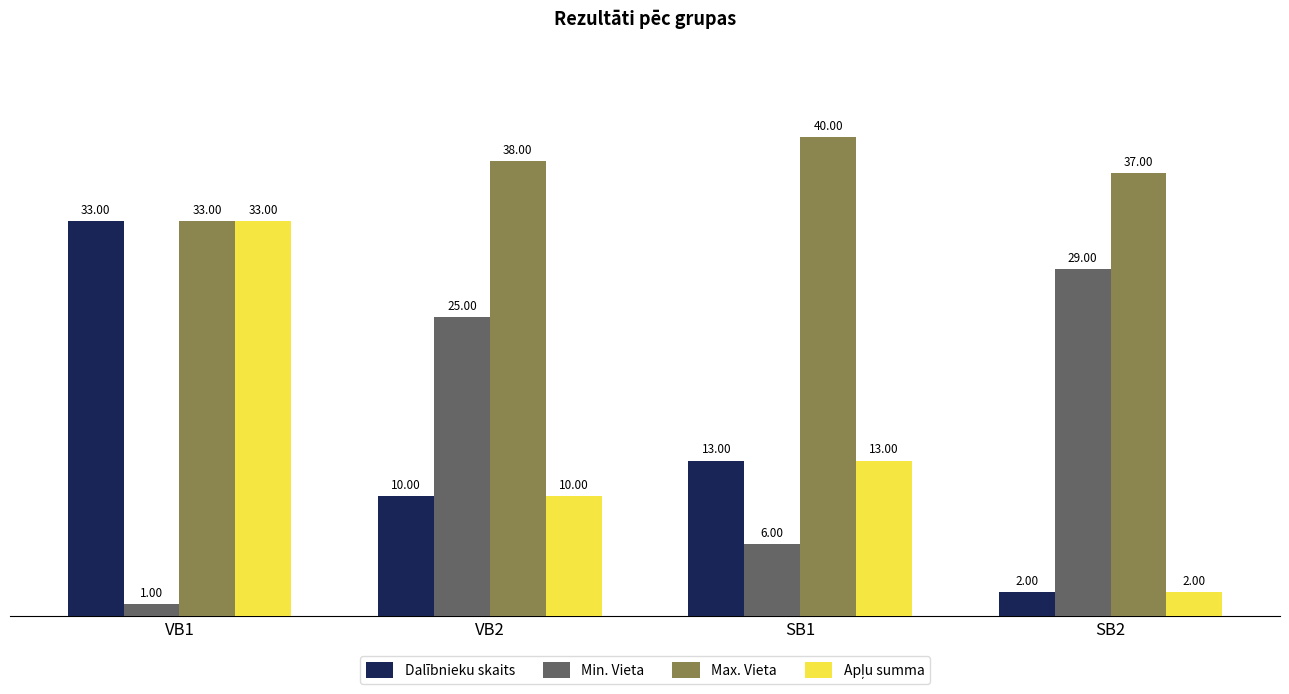

What is the label of the 3rd bar from the right?

VB2